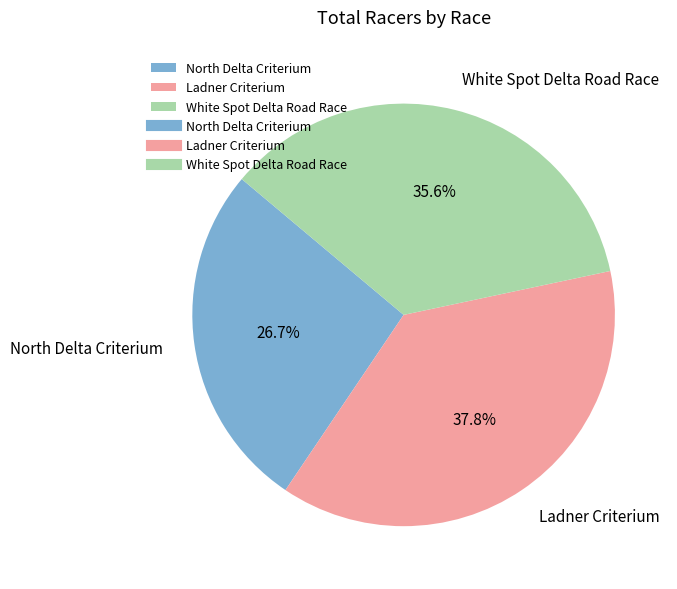

To the nearest percent, what portion does North Delta Criterium represent?

27%